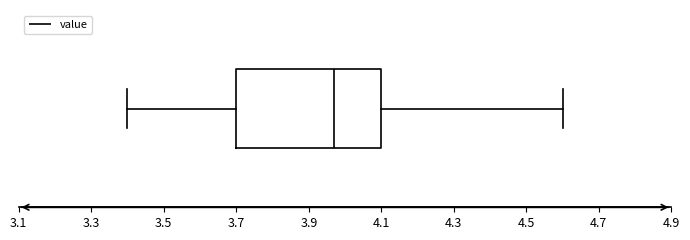

Transcribe this box plot: give where the median line is, the range the box spans, and where the two whiskers end, as read against the x-axis. The values are not printed on the chart, so give them approximately, as read against the axis.

median 3.98, box 3.70 to 4.10, whiskers 3.40 to 4.60